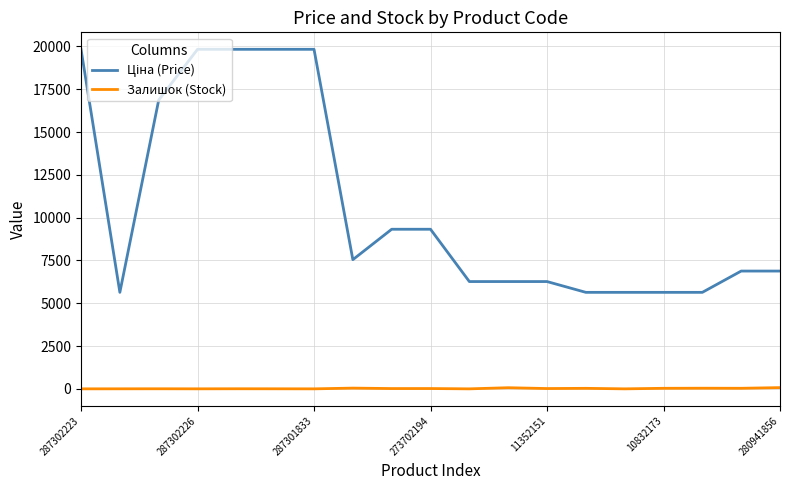

Does the chart display data point markers on the line(s)?

No